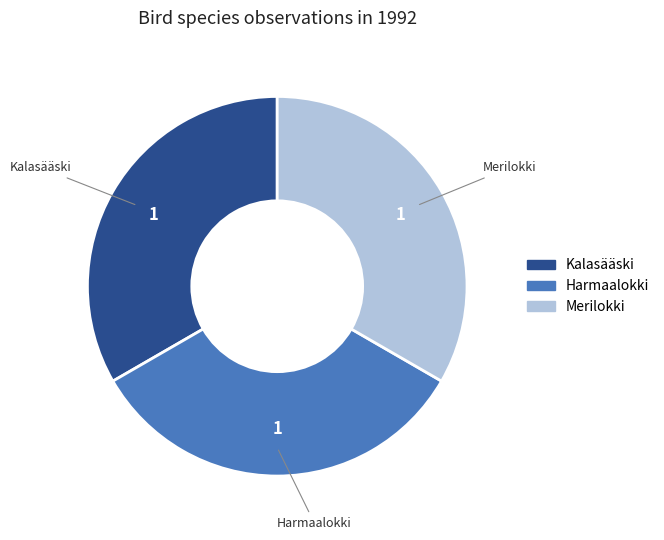

How many segments does this pie chart have?

3